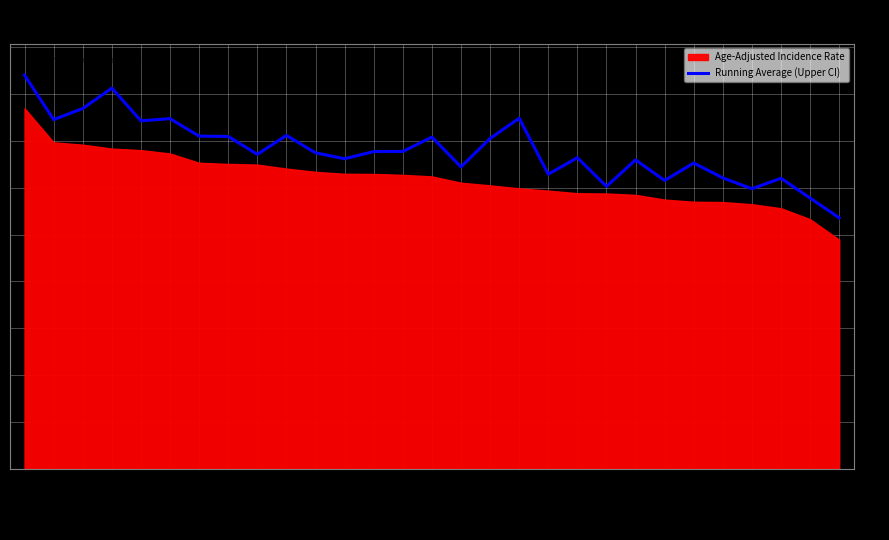

Read the value at Jefferson.

503.3